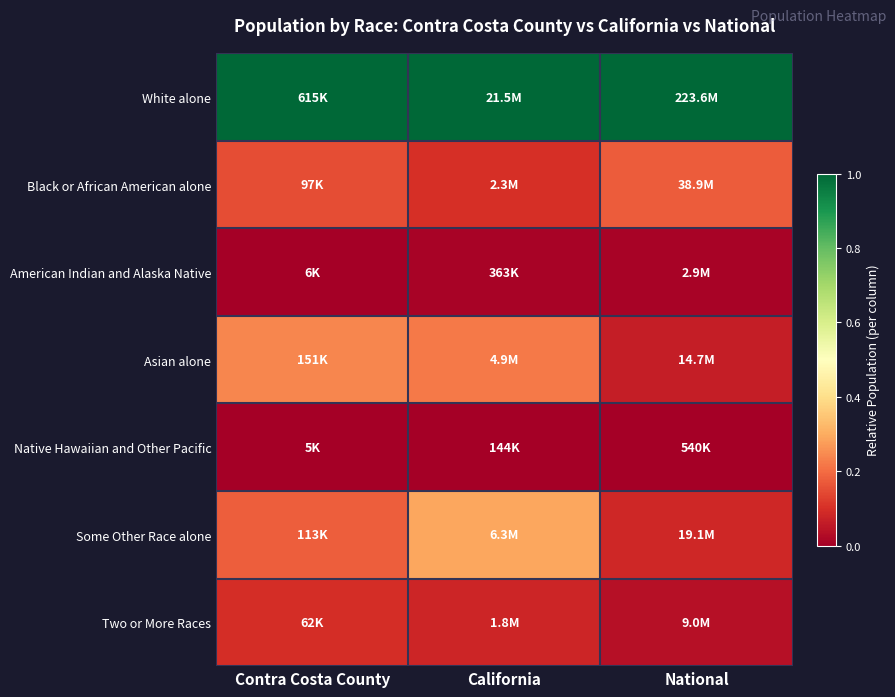

How many distinct data groups are displayed?

7